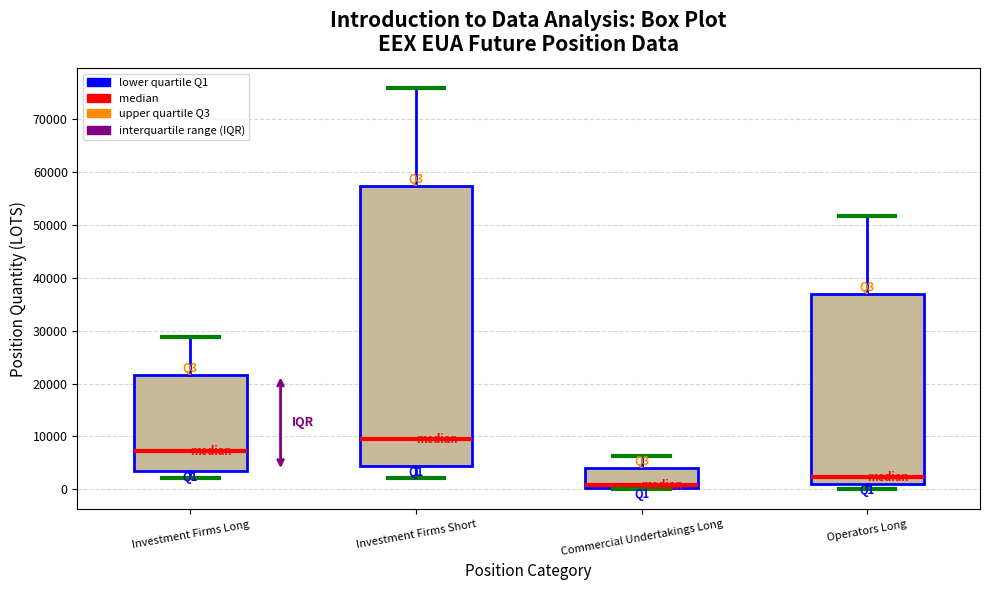

Which box has the highest median line?

Investment Firms Short